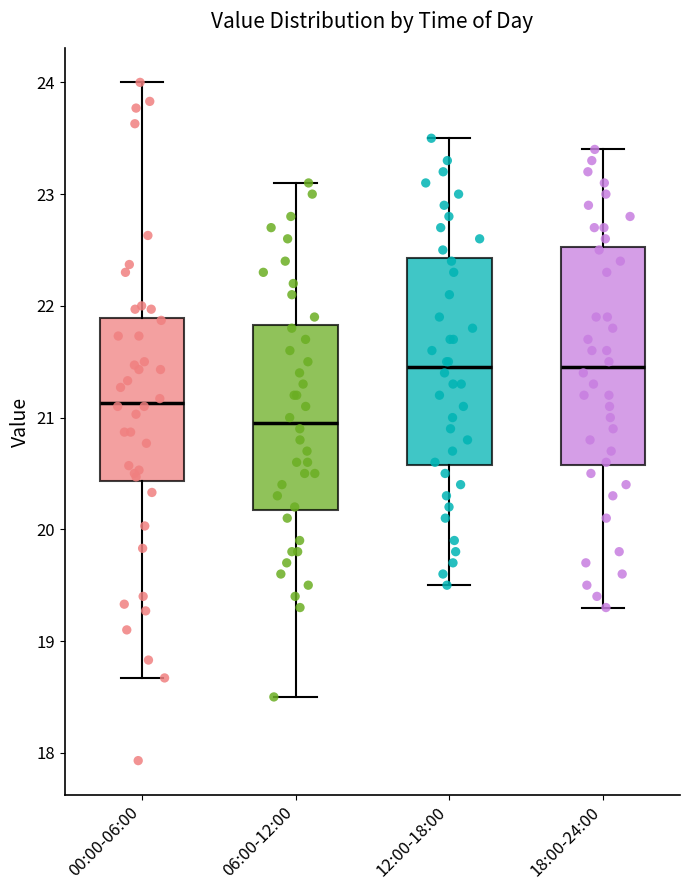

Reading left to right, transcribe this box plot: for each box, give where its median line is, the range the box spans, and where its two whiskers end, as read against the y-axis. The values are not printed on the chart, so give them approximately, as read against the axis.

00:00-06:00: median 21.1, box 20.4 to 21.9, whiskers 18.7 to 24.0
06:00-12:00: median 21.0, box 20.2 to 21.8, whiskers 18.5 to 23.1
12:00-18:00: median 21.5, box 20.6 to 22.4, whiskers 19.5 to 23.5
18:00-24:00: median 21.5, box 20.6 to 22.5, whiskers 19.3 to 23.4